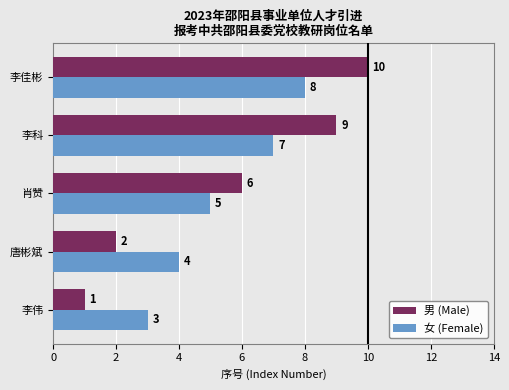

List the labels in order of 男 (Male) value, largest first.

李佳彬, 李科, 肖赞, 唐彬斌, 李伟